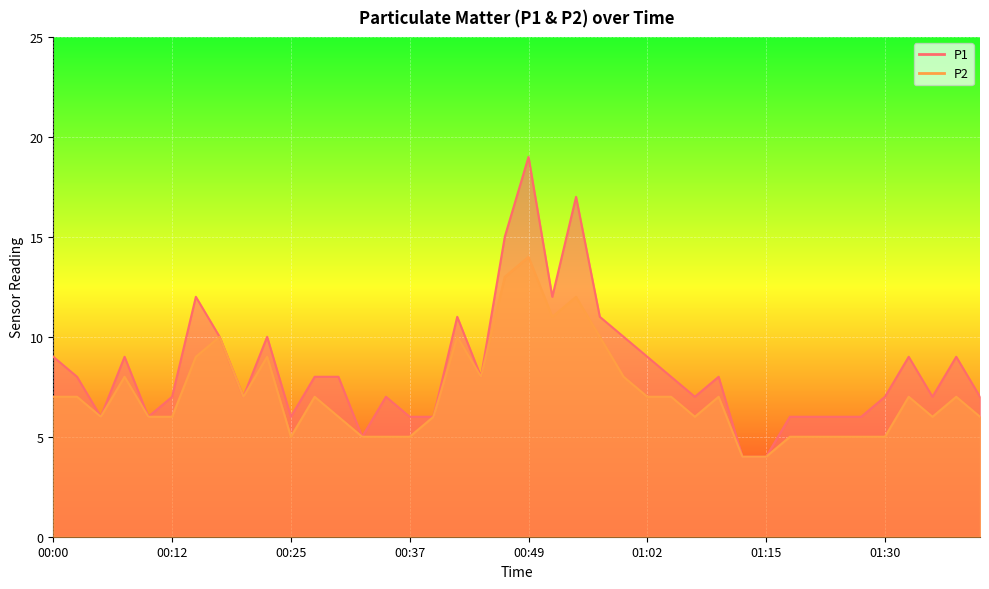

What is the total value across all series at 00:22?

19